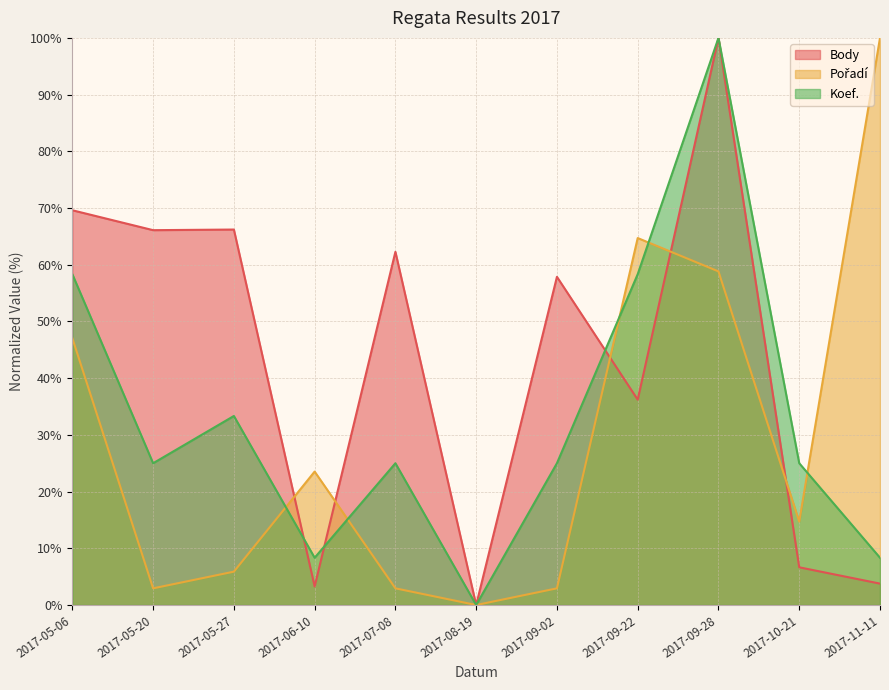

Where does the Body series first go above 57?

2017-05-06